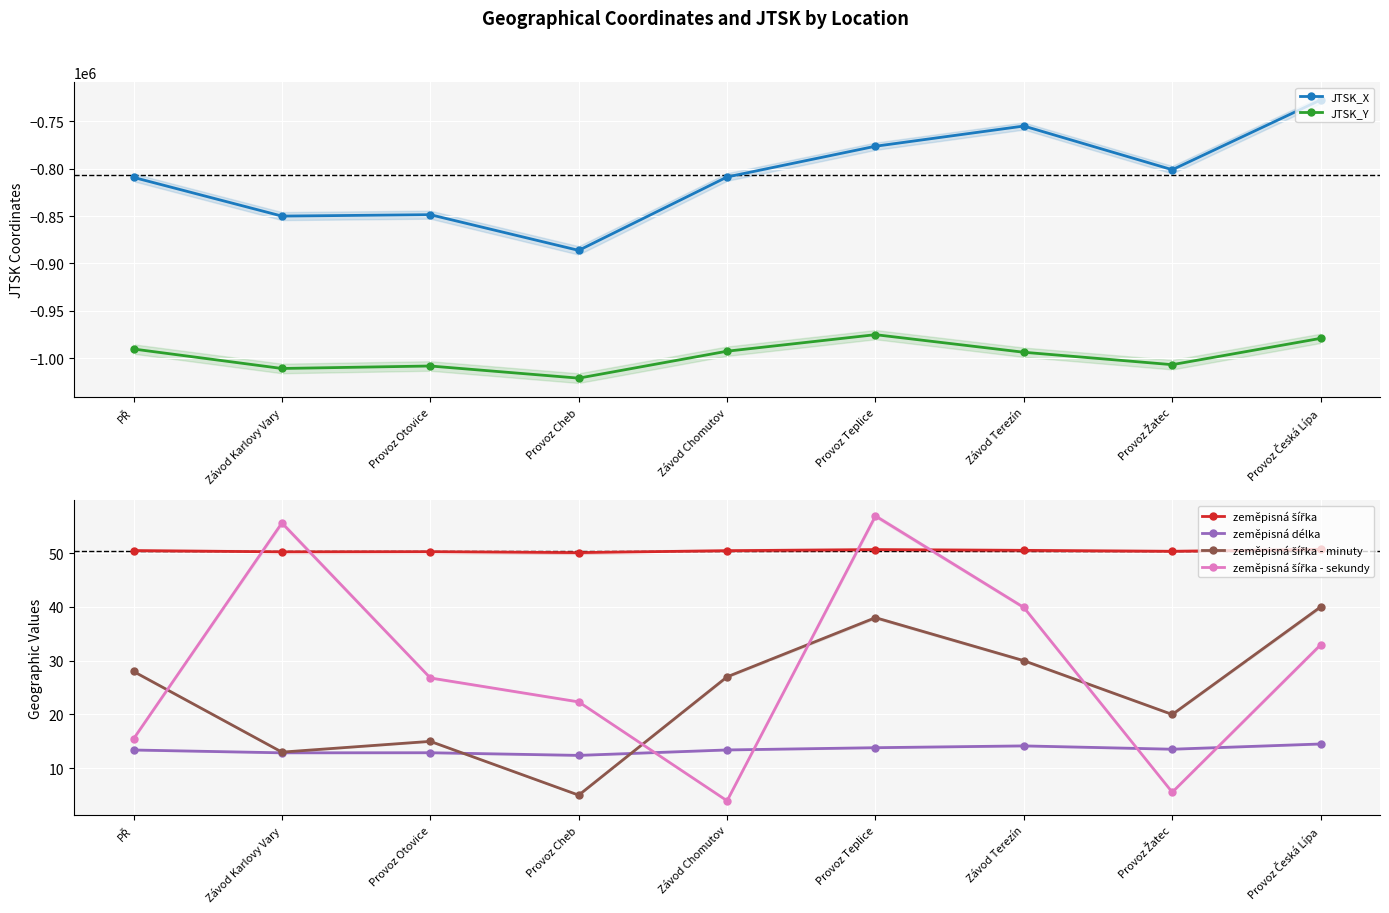

What is the label of the 8th point from the left?

Provoz Žatec